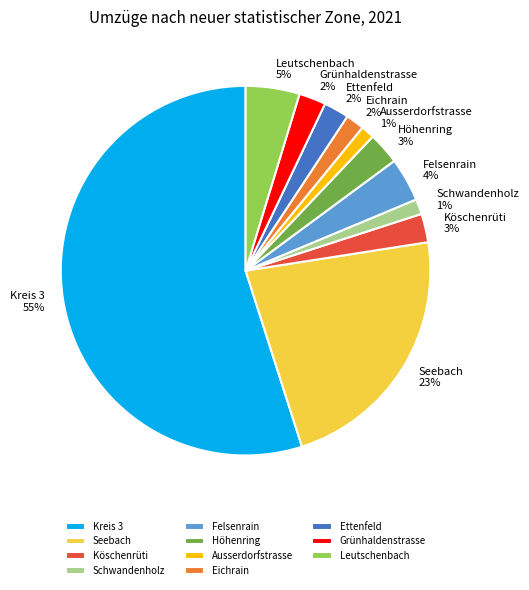

How many segments does this pie chart have?

11